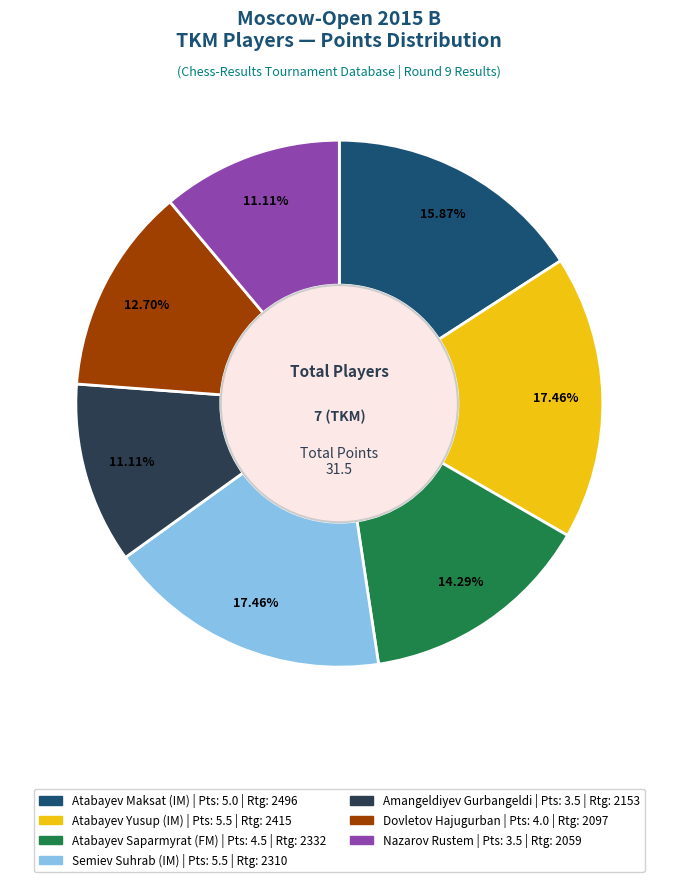

True or false: Atabayev Saparmyrat (FM) accounts for 24% of the total.

False